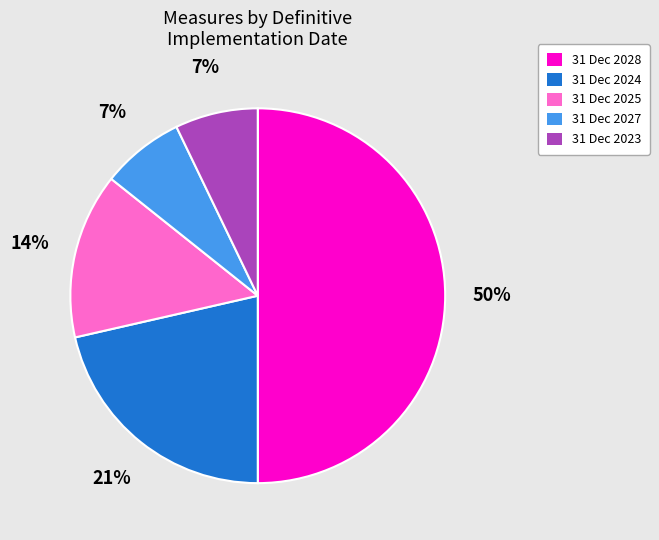

To the nearest percent, what is the difference between the largest and smallest slice percentages?

43%